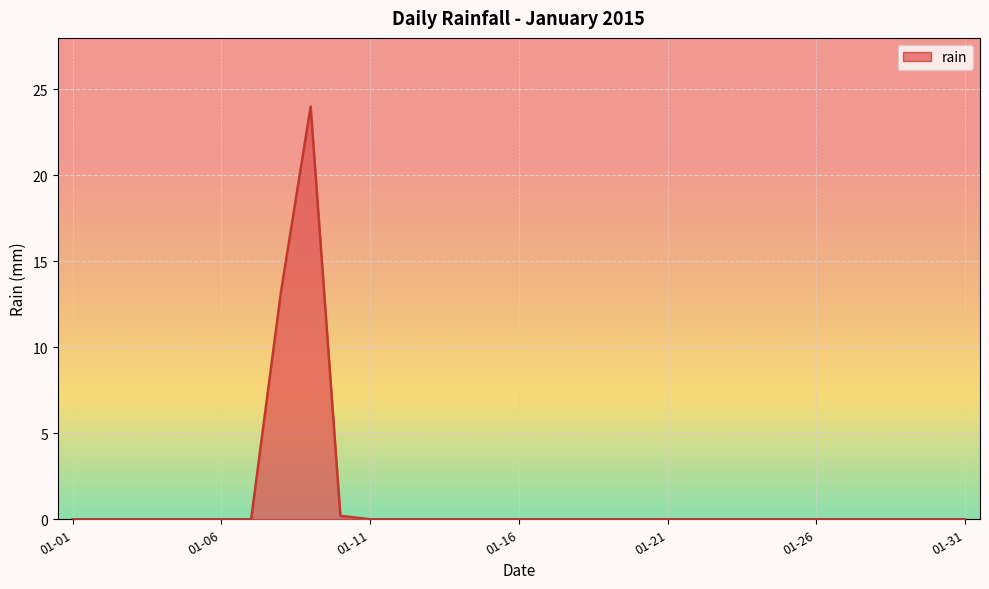

What is the difference between the second highest and second lowest values?

13.2